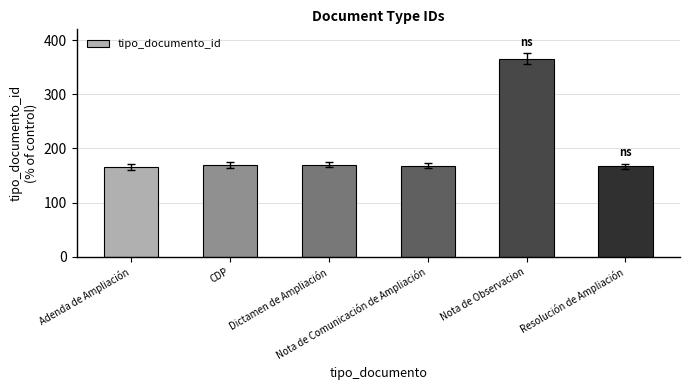

What position from the left is Adenda de Ampliación?

1